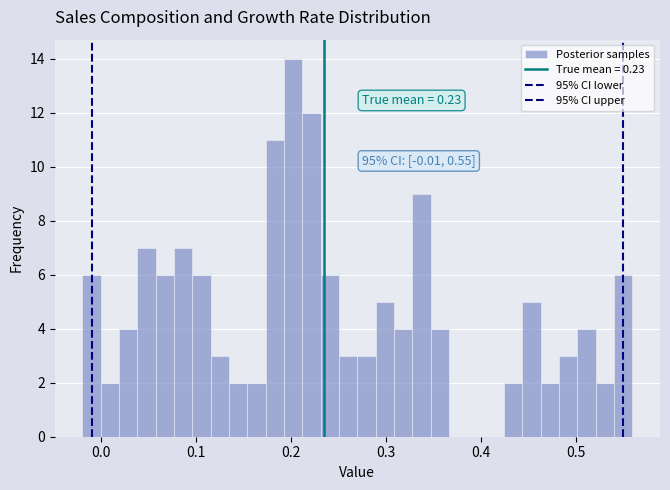

Read against the x-axis, roughly where is the centre of the tallest bar?

0.20